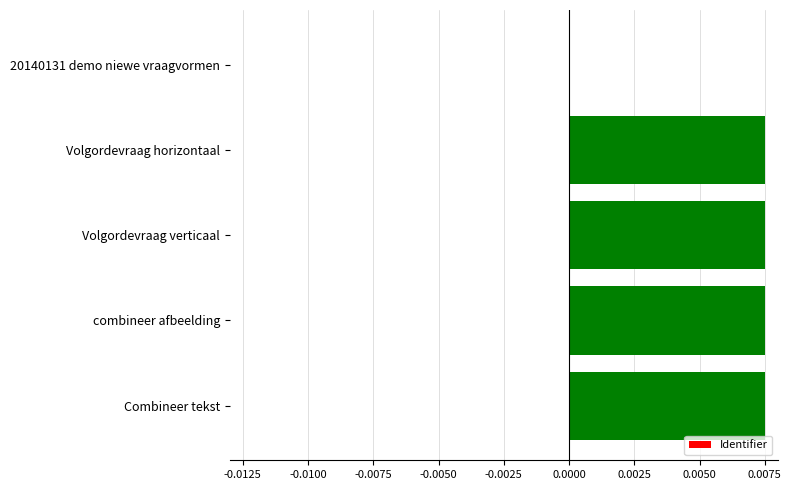

Is it true that the value at Volgordevraag verticaal is 0.0?

True